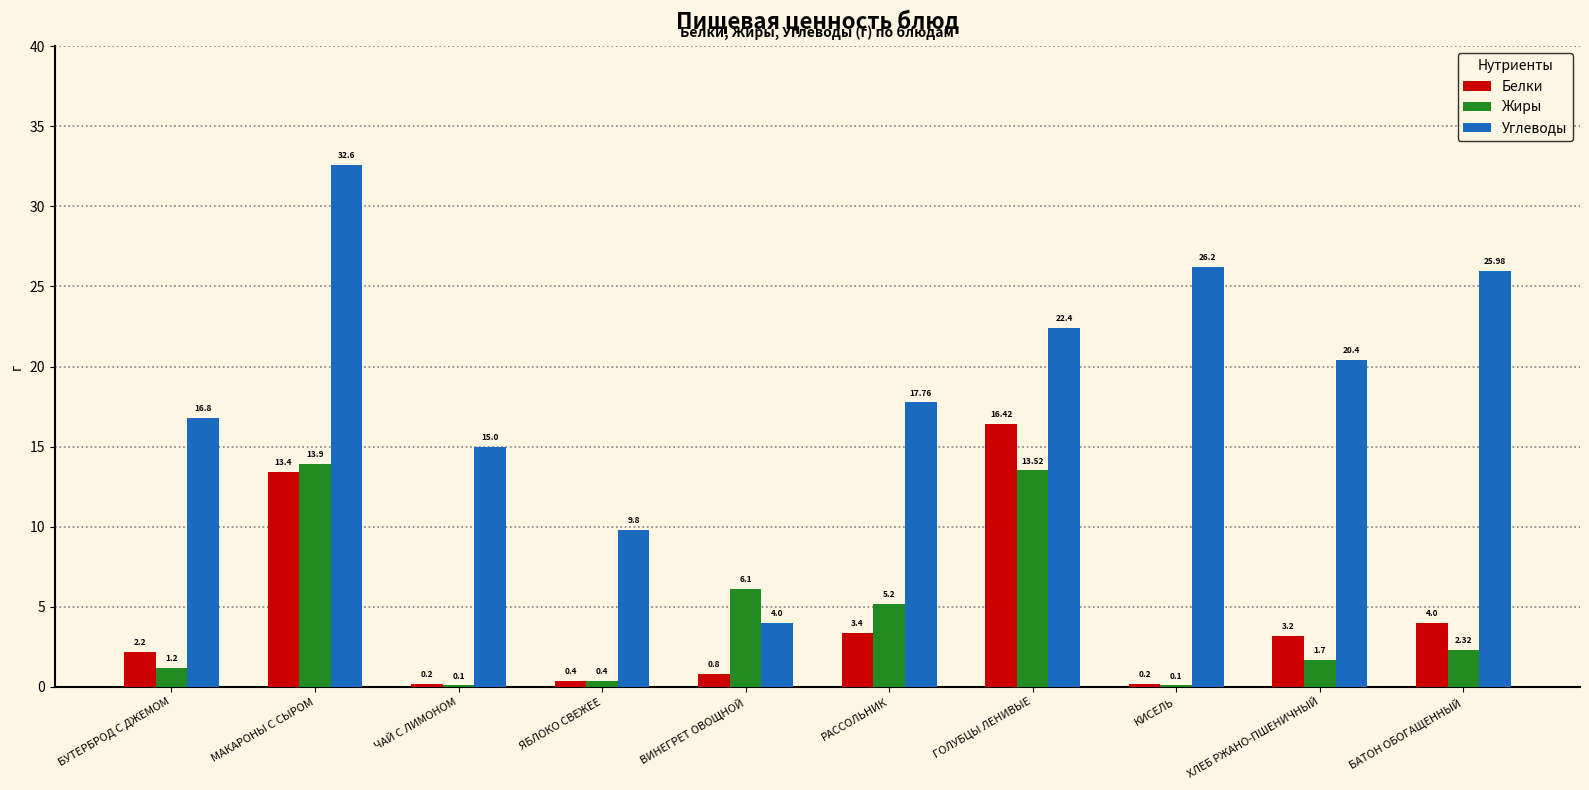

Where is Углеводы nearest to the value 18?

РАССОЛЬНИК